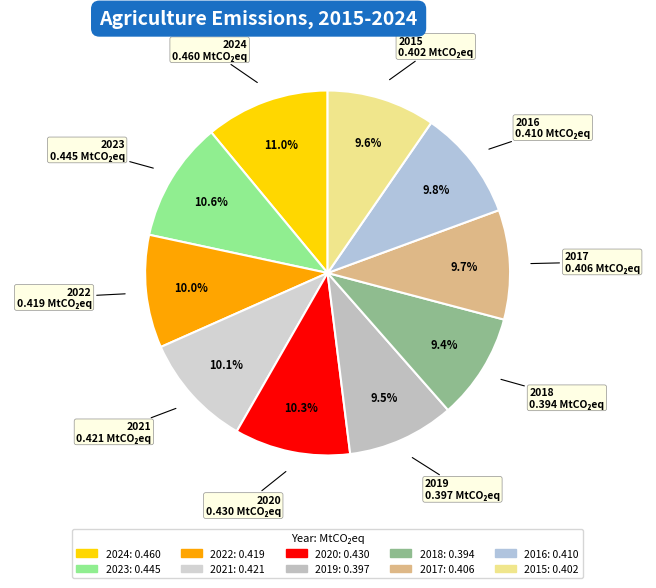

True or false: 2015 accounts for 10% of the total.

True